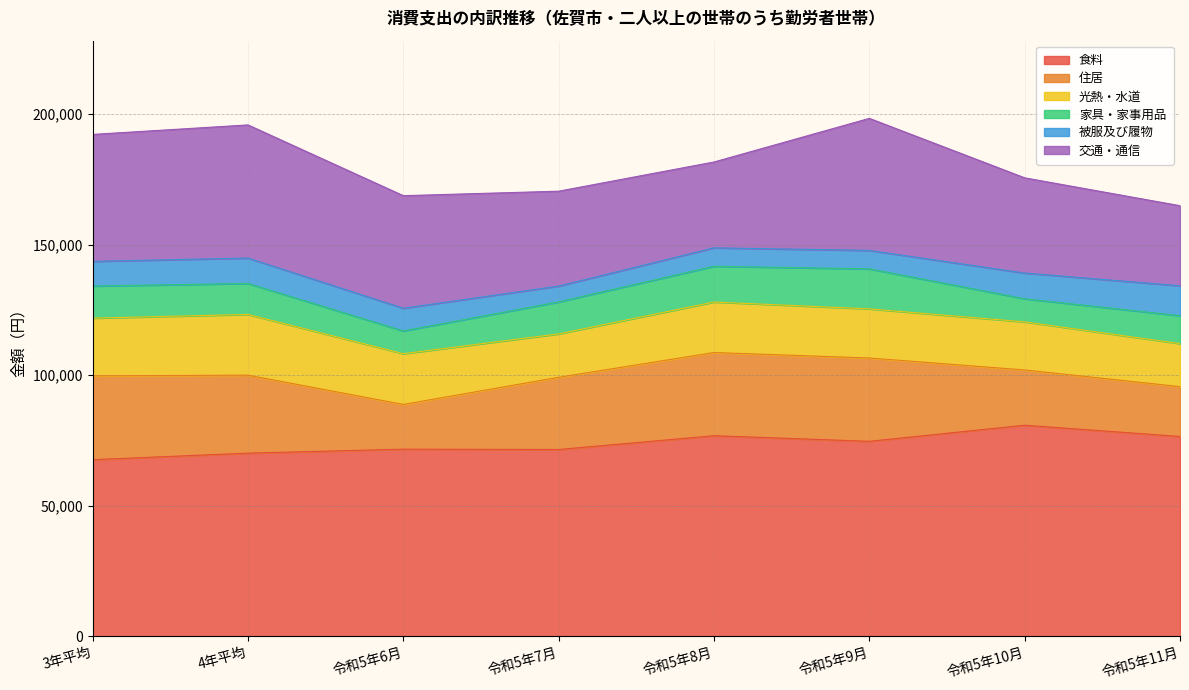

What is the approximate value of 家具・家事用品 at 令和5年10月, to the nearest 50?

8850